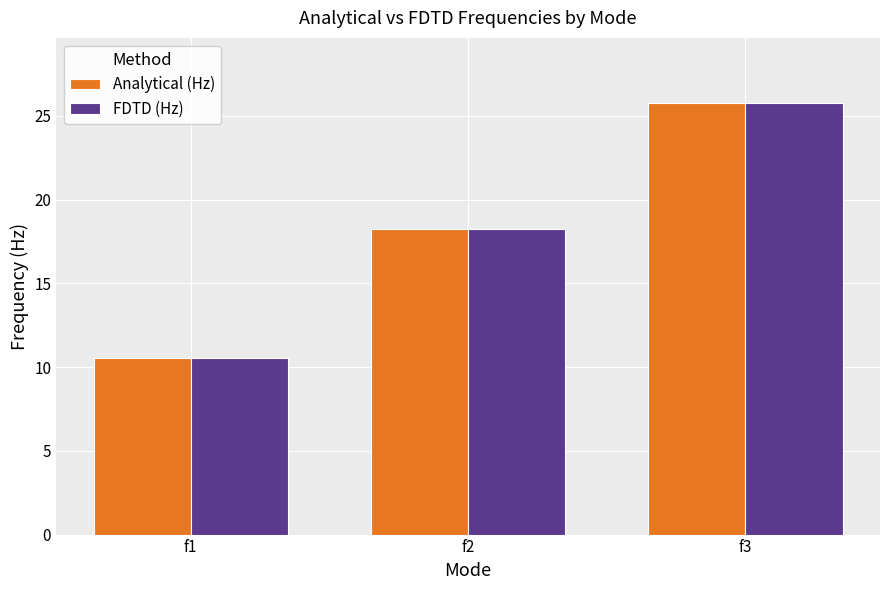

True or false: FDTD (Hz) has a value of 10.5 at f1.

True